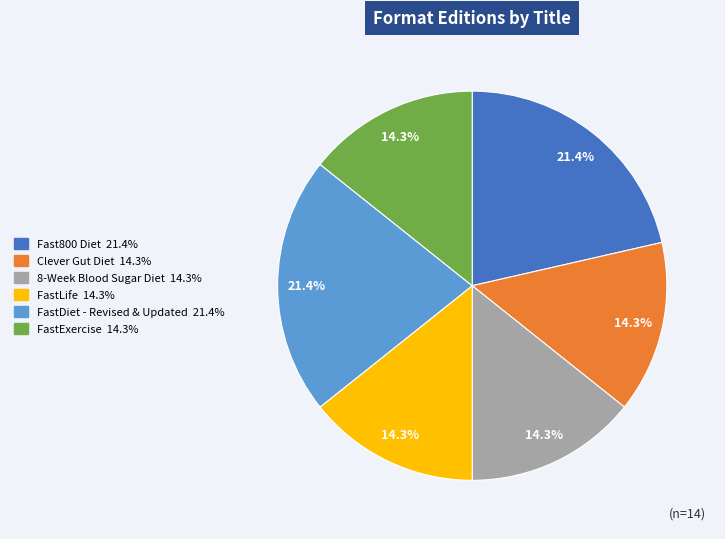

What percentage is NOT represented by FastDiet - Revised & Updated?

78.6%